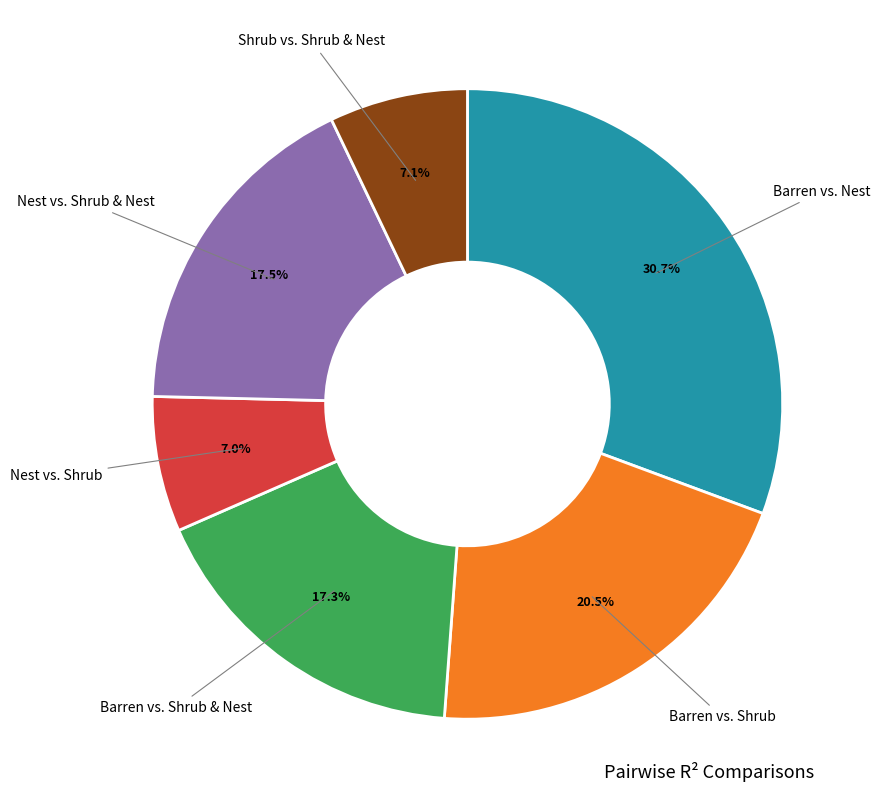

Is there any slice that represents more than half of the pie?

No